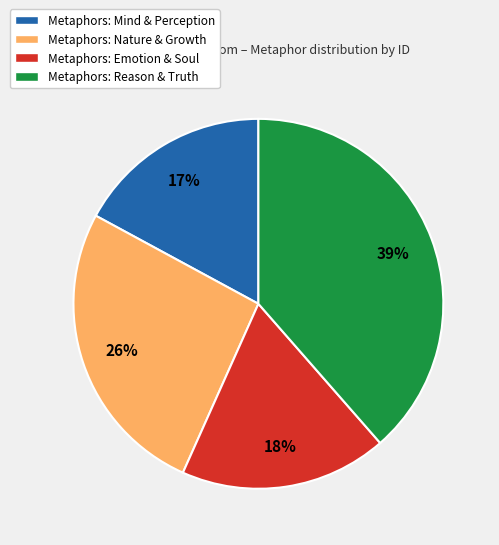

To the nearest percent, what is the average slice percentage?

25%